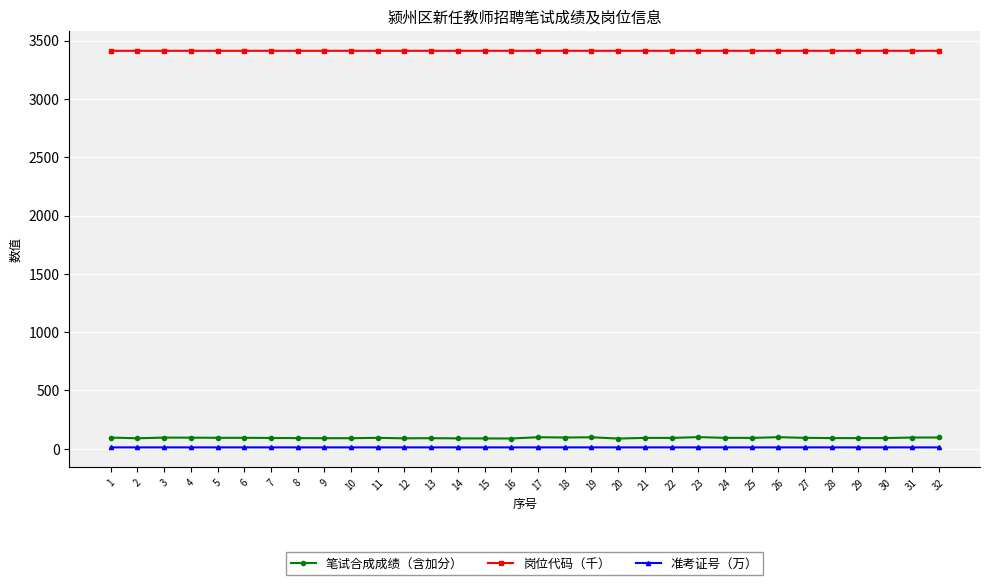

Which series has the largest range (max minus min)?

笔试合成成绩（含加分）